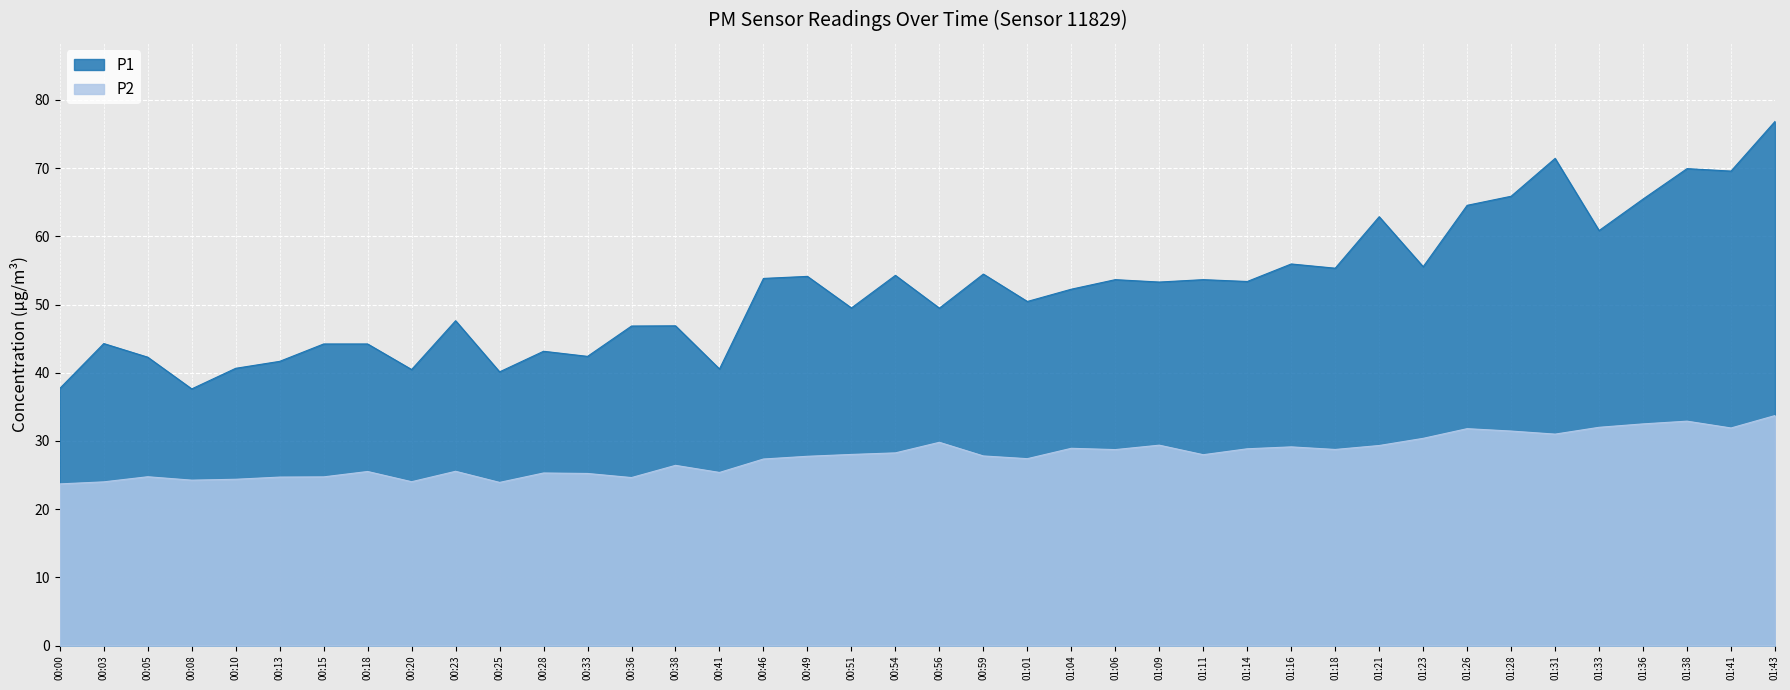

How many data points in P2 are above 27?

24